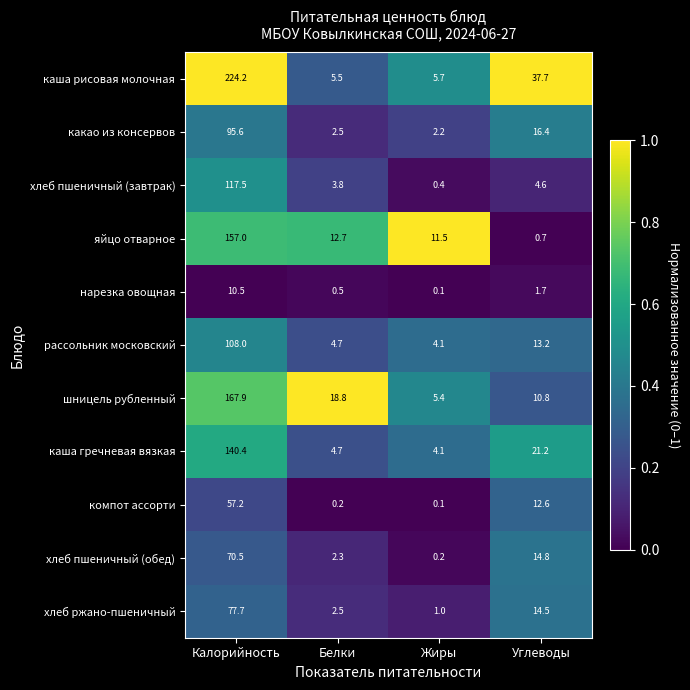

Where does the нарезка овощная series first go above 1?

Калорийность